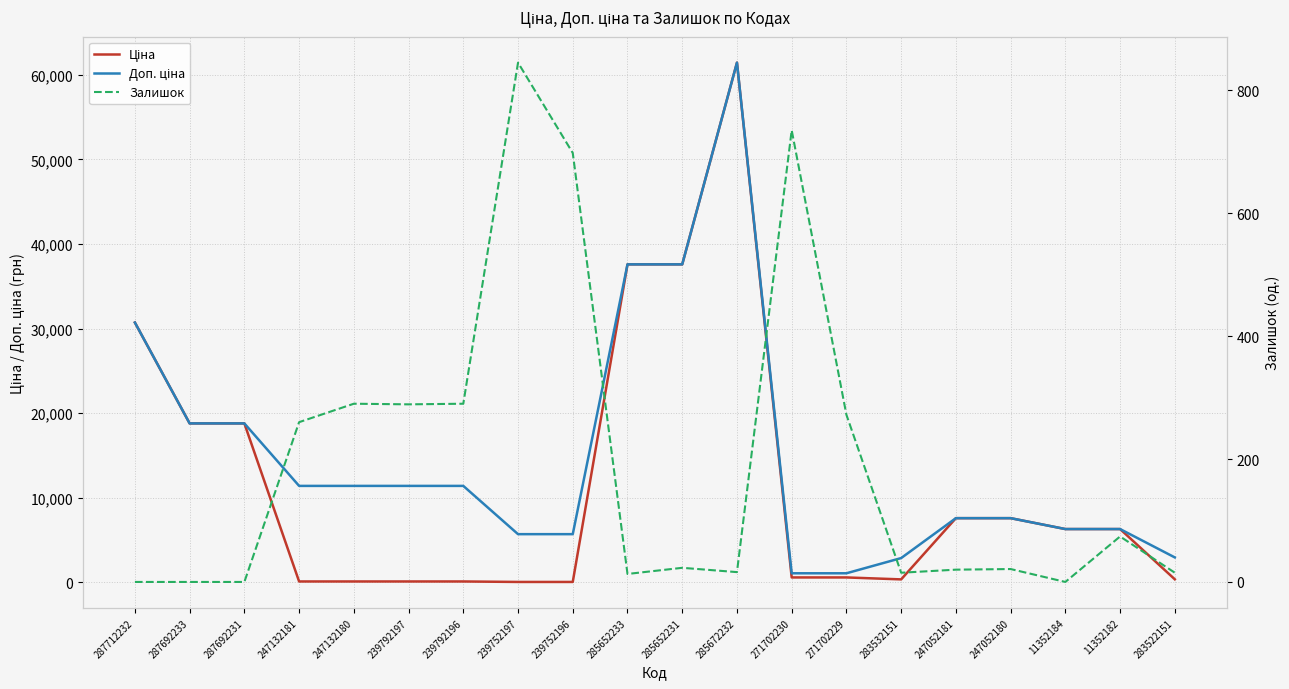

Rank the categories by Доп. ціна value from lowest to highest.

271702230, 271702229, 283532151, 283522151, 239752197, 239752196, 11352184, 11352182, 247052181, 247052180, 247132181, 247132180, 239792197, 239792196, 287692233, 287692231, 287712232, 285652233, 285652231, 285672232